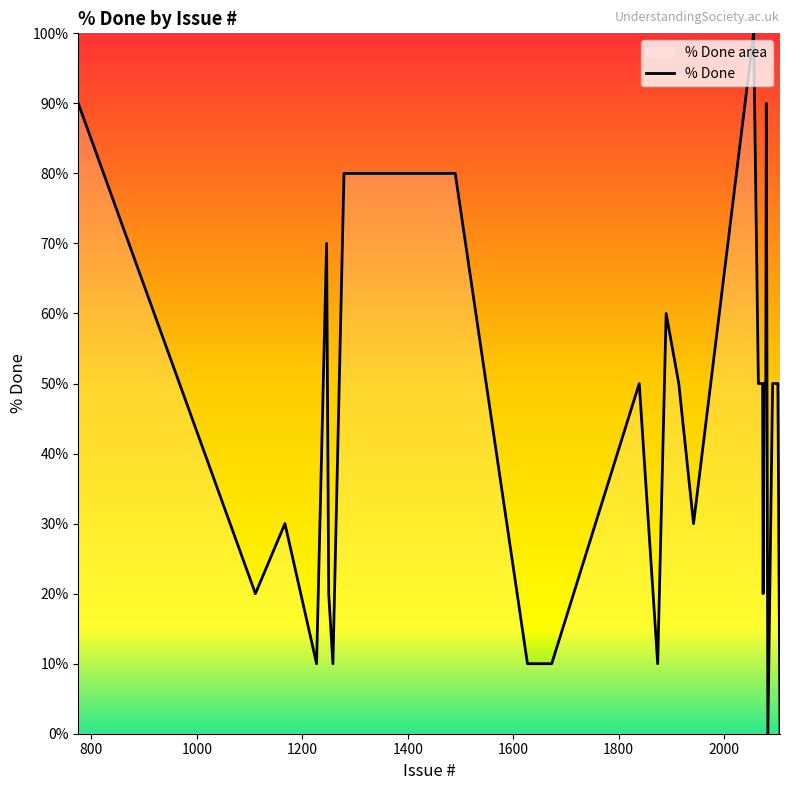

How many data points does each series have?

40